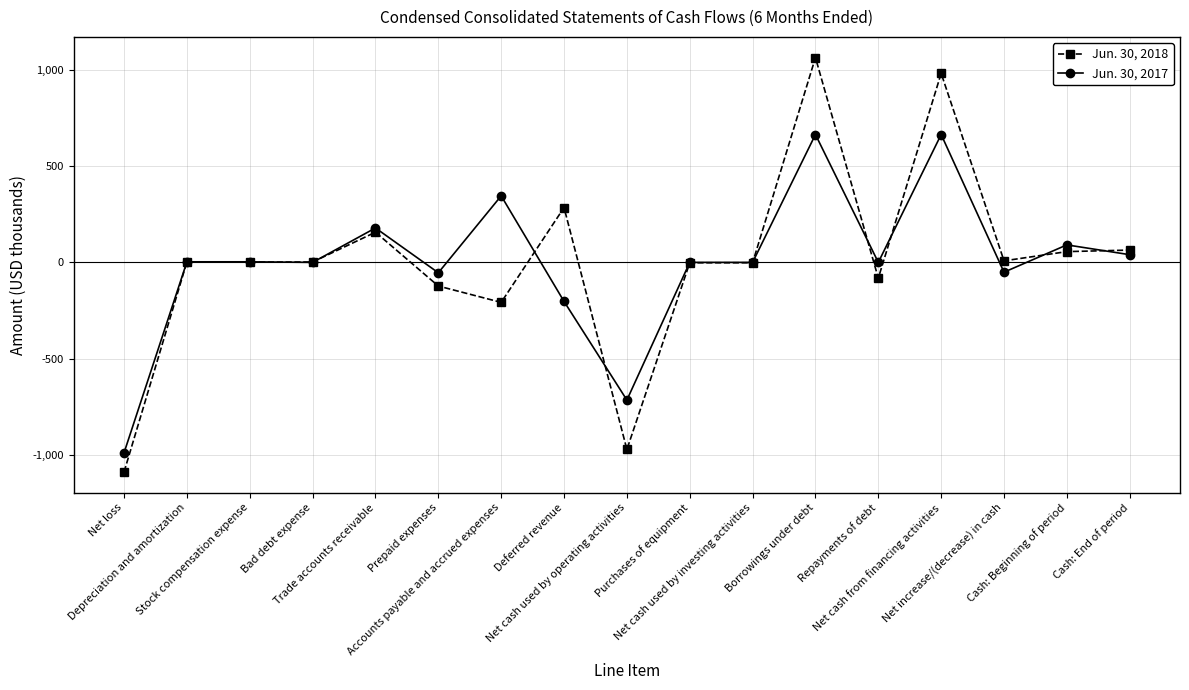

What are all the series names shown in the legend?

Jun. 30, 2018, Jun. 30, 2017